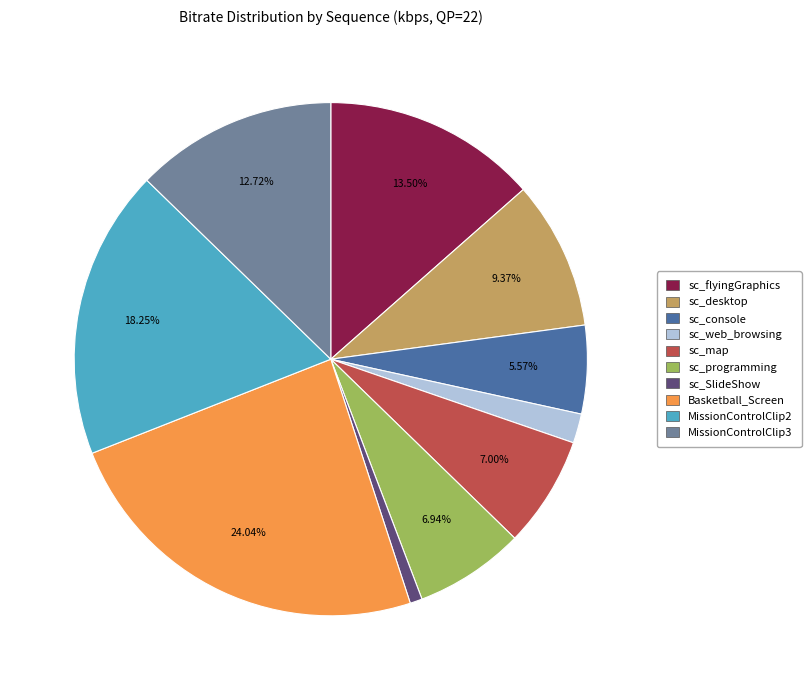

Does any single category account for the majority?

No